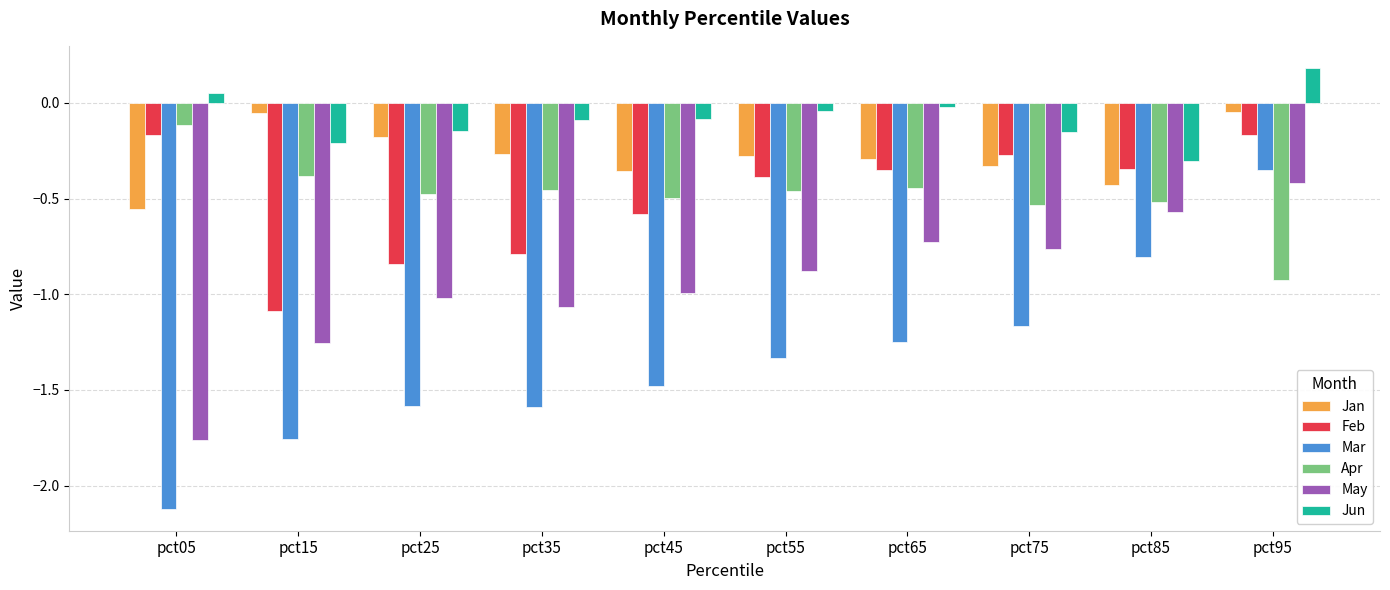

Which series has the largest range (max minus min)?

Mar